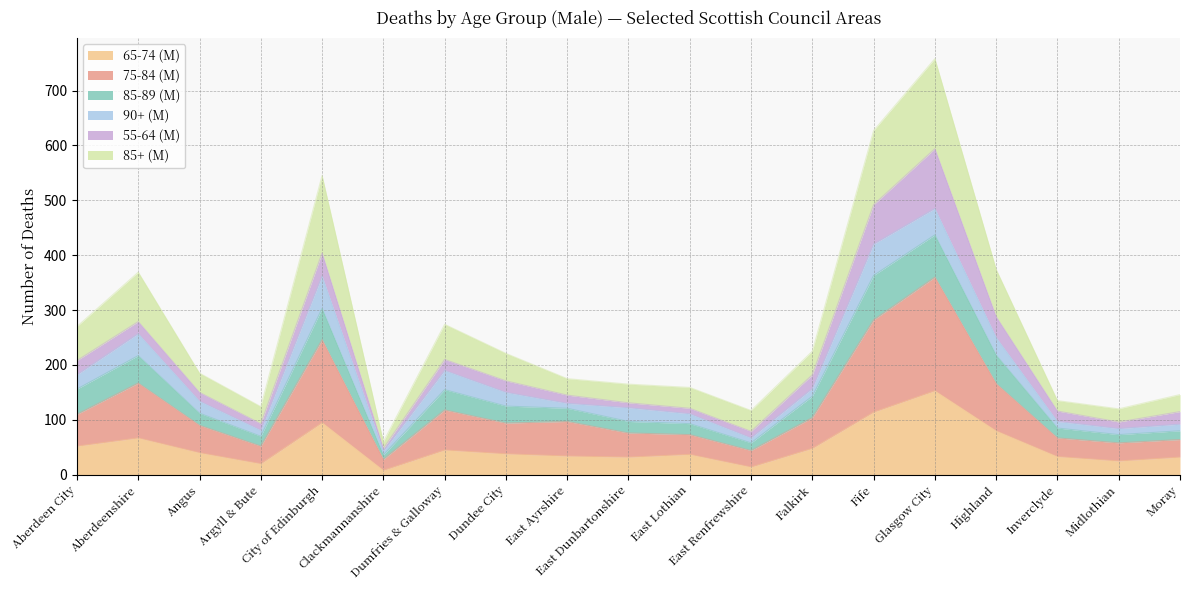

The value of 65-74 (M) at Midlothian is 37. True or false?

False